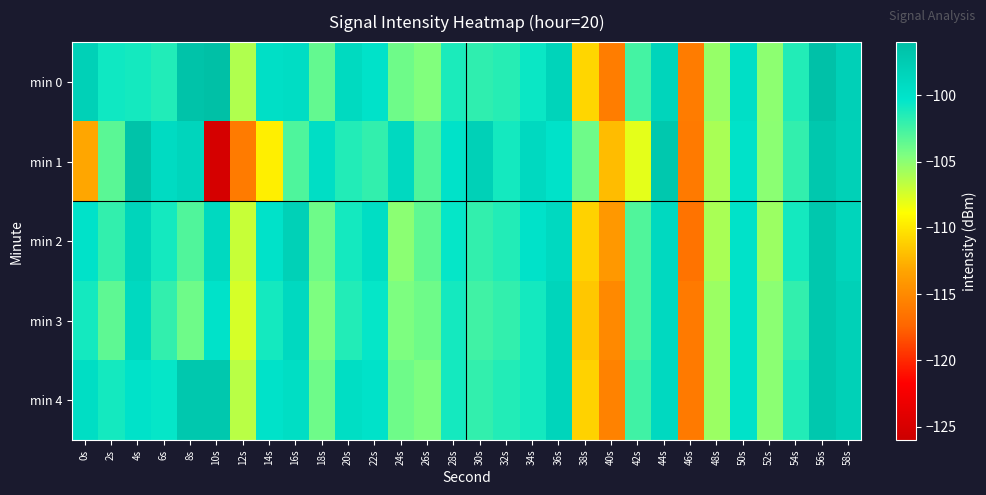

Reading right to left, list all the values displayed in this chart.

min 0: 58s=-98.0	56s=-96.3	54s=-101.5	52s=-105.1	50s=-99.6	48s=-105.3	46s=-115.9	44s=-98.5	42s=-102.6	40s=-115.9	38s=-110.8	36s=-98.4	34s=-100.6	32s=-101.6	30s=-101.9	28s=-101.3	26s=-104.6	24s=-104.0	22s=-100.0	20s=-99.1	18s=-103.7	16s=-99.4	14s=-99.7	12s=-106.2	10s=-96.2	8s=-96.5	6s=-101.4	4s=-101.0	2s=-100.8	0s=-98.0
min 1: 58s=-98.0	56s=-97.0	54s=-102.0	52s=-105.0	50s=-100.0	48s=-106.0	46s=-116.0	44s=-97.0	42s=-108.0	40s=-112.0	38s=-104.0	36s=-100.0	34s=-99.0	32s=-101.0	30s=-98.0	28s=-100.0	26s=-103.0	24s=-99.0	22s=-102.0	20s=-101.5	18s=-99.5	16s=-102.9	14s=-109.6	12s=-116.0	10s=-125.1	8s=-98.6	6s=-99.2	4s=-96.5	2s=-103.4	0s=-113.1
min 2: 58s=-98.5	56s=-97.0	54s=-101.0	52s=-105.5	50s=-100.0	48s=-106.0	46s=-116.5	44s=-99.0	42s=-103.0	40s=-114.0	38s=-111.0	36s=-99.0	34s=-100.0	32s=-101.5	30s=-102.0	28s=-100.5	26s=-103.5	24s=-105.0	22s=-99.5	20s=-101.0	18s=-104.0	16s=-98.0	14s=-100.0	12s=-107.0	10s=-99.0	8s=-103.0	6s=-101.0	4s=-98.5	2s=-102.0	0s=-100.0
min 3: 58s=-98.0	56s=-97.0	54s=-102.0	52s=-105.0	50s=-100.0	48s=-105.5	46s=-116.0	44s=-99.0	42s=-103.0	40s=-115.0	38s=-111.5	36s=-98.5	34s=-101.0	32s=-102.0	30s=-102.5	28s=-101.0	26s=-104.0	24s=-104.5	22s=-100.5	20s=-101.5	18s=-104.5	16s=-99.0	14s=-101.0	12s=-107.5	10s=-100.0	8s=-104.0	6s=-102.0	4s=-99.0	2s=-103.5	0s=-101.0
min 4: 58s=-98.0	56s=-97.0	54s=-101.5	52s=-105.0	50s=-100.0	48s=-105.5	46s=-116.0	44s=-99.0	42s=-102.5	40s=-115.5	38s=-111.0	36s=-98.5	34s=-101.0	32s=-101.5	30s=-102.0	28s=-101.0	26s=-104.5	24s=-104.0	22s=-100.0	20s=-99.5	18s=-104.0	16s=-99.5	14s=-100.0	12s=-106.5	10s=-97.0	8s=-97.0	6s=-100.5	4s=-100.0	2s=-101.0	0s=-99.5